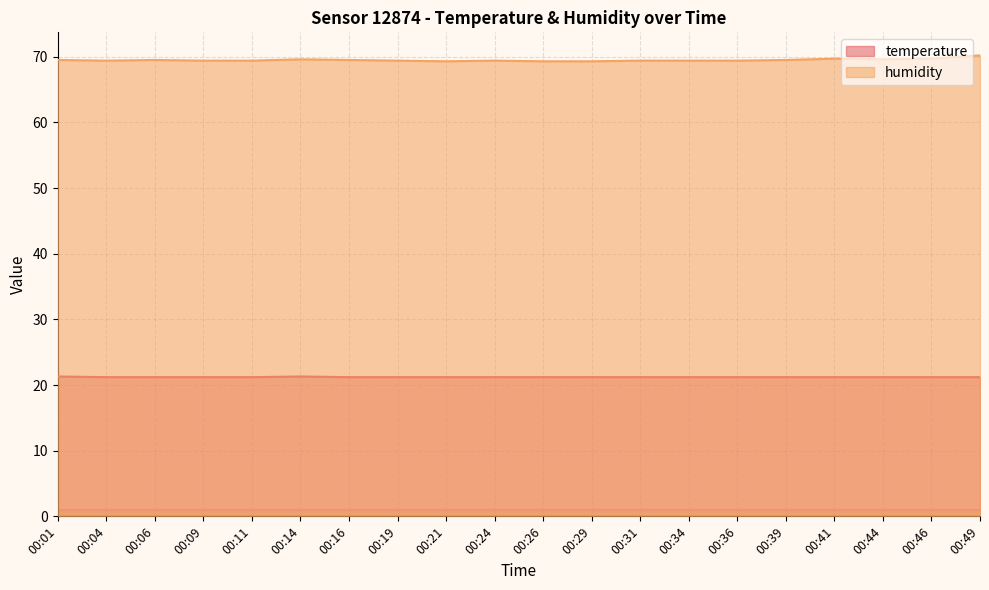

True or false: humidity has a value of 69.7 at 00:46.

True